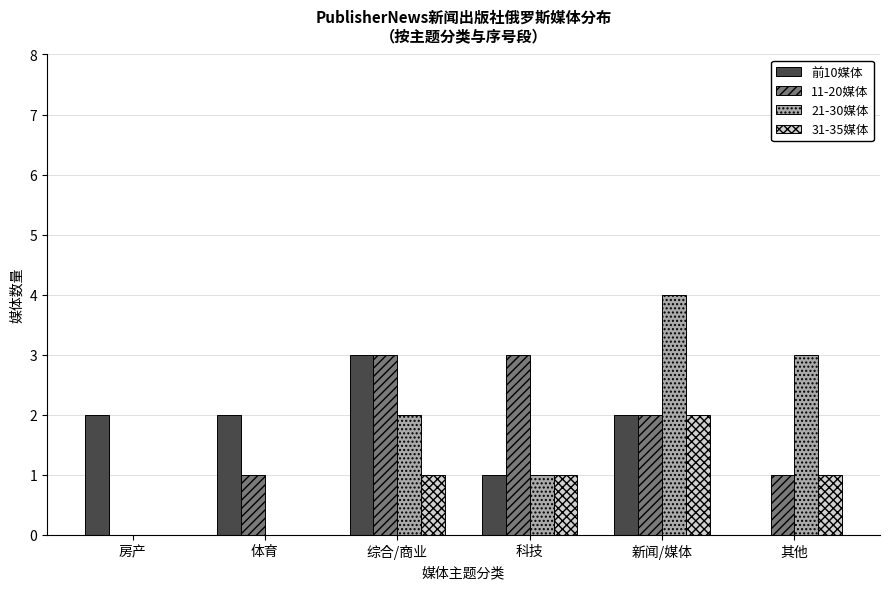

What is the maximum value shown in the chart?

4